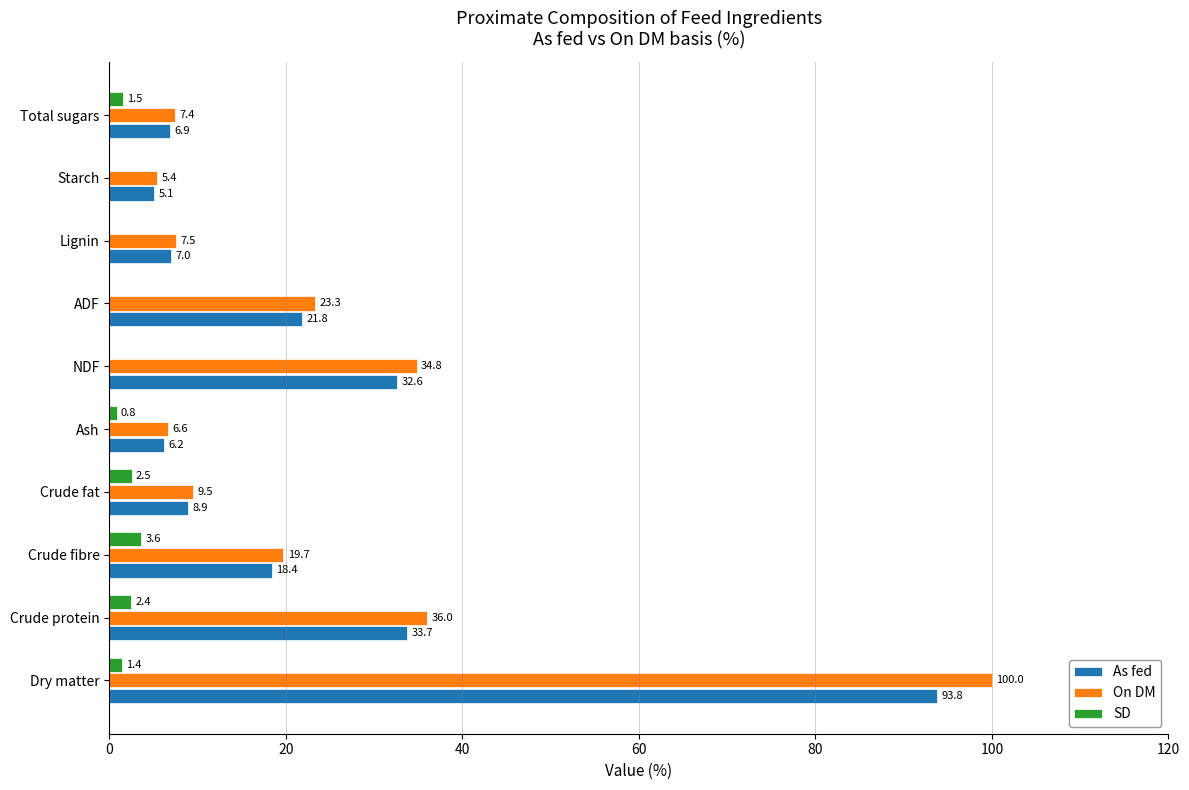

Which series changed the most between Crude protein and Lignin?

On DM